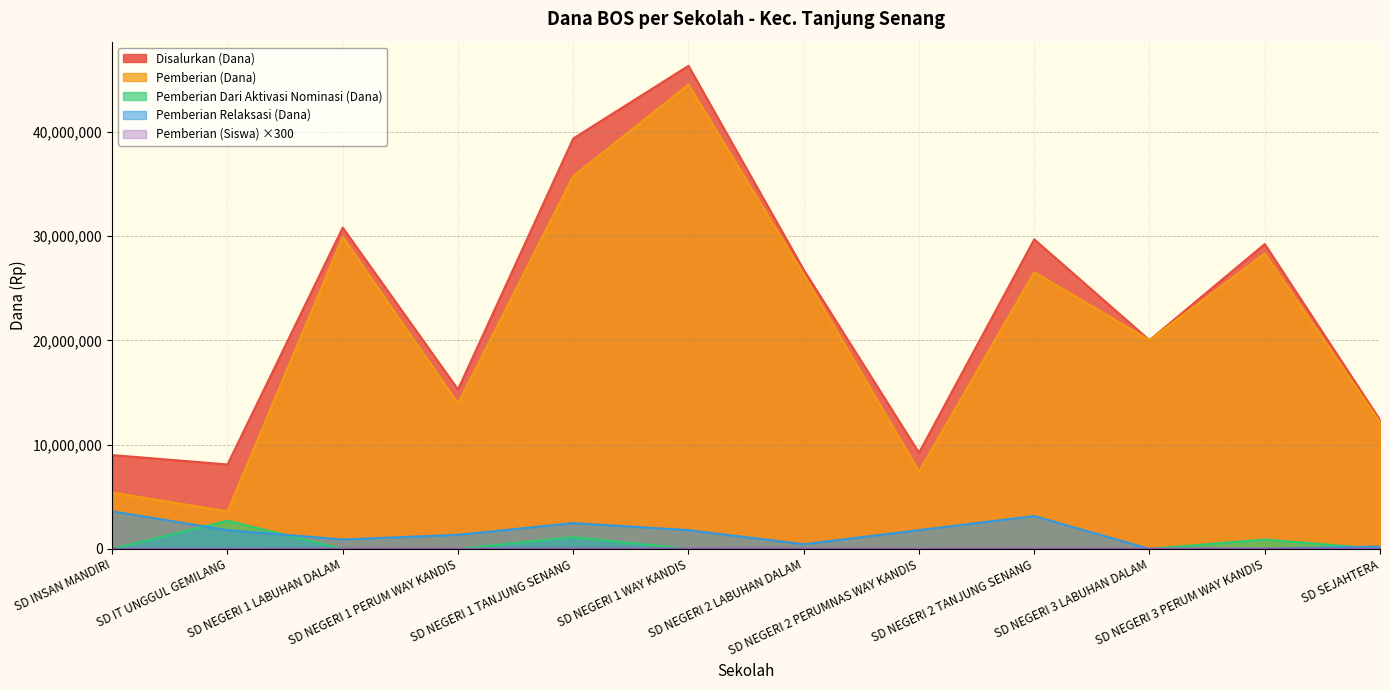

The Pemberian (Siswa) series shows 33000 at SD NEGERI 1 WAY KANDIS. True or false?

True